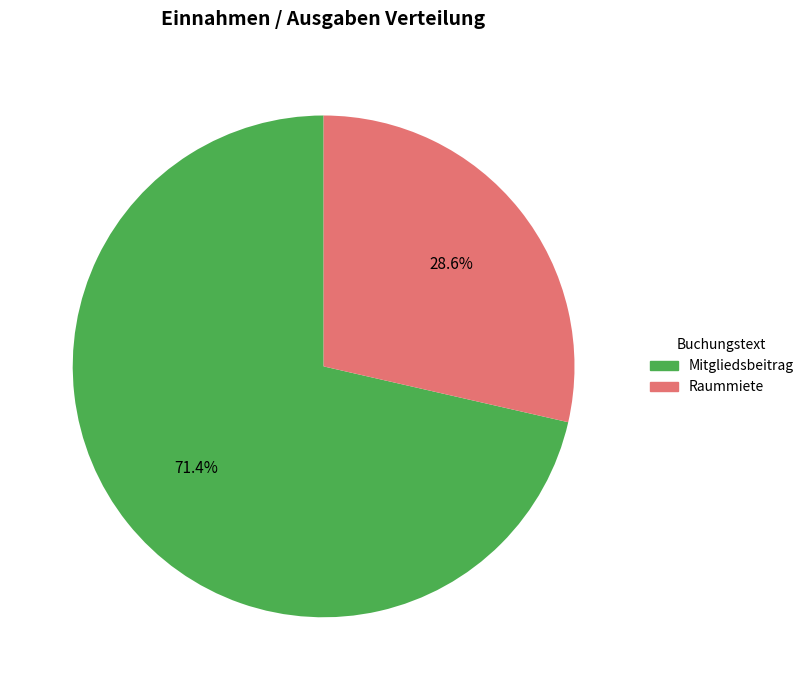

True or false: Mitgliedsbeitrag accounts for 81% of the total.

False